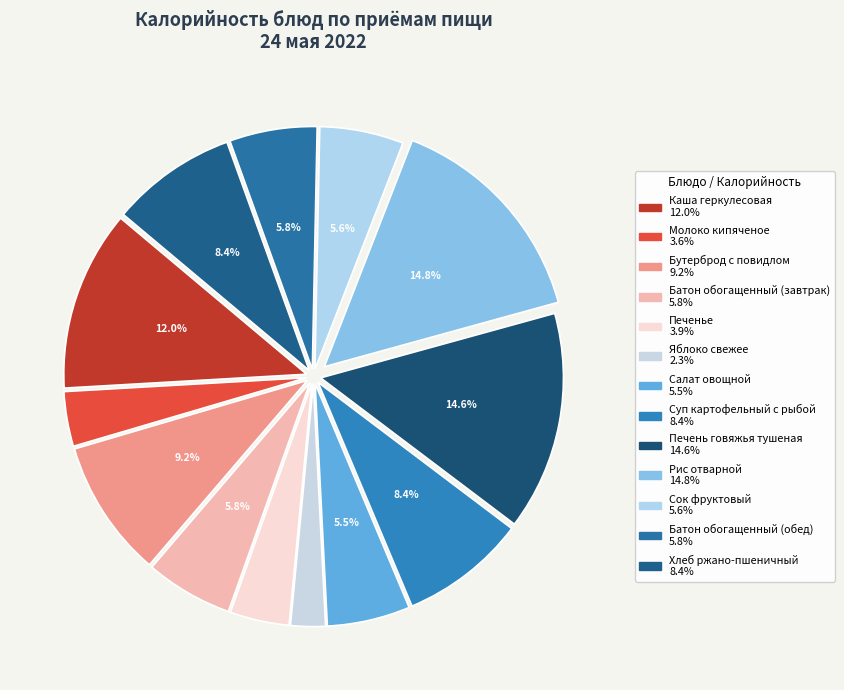

Count the number of slices in the pie.

13